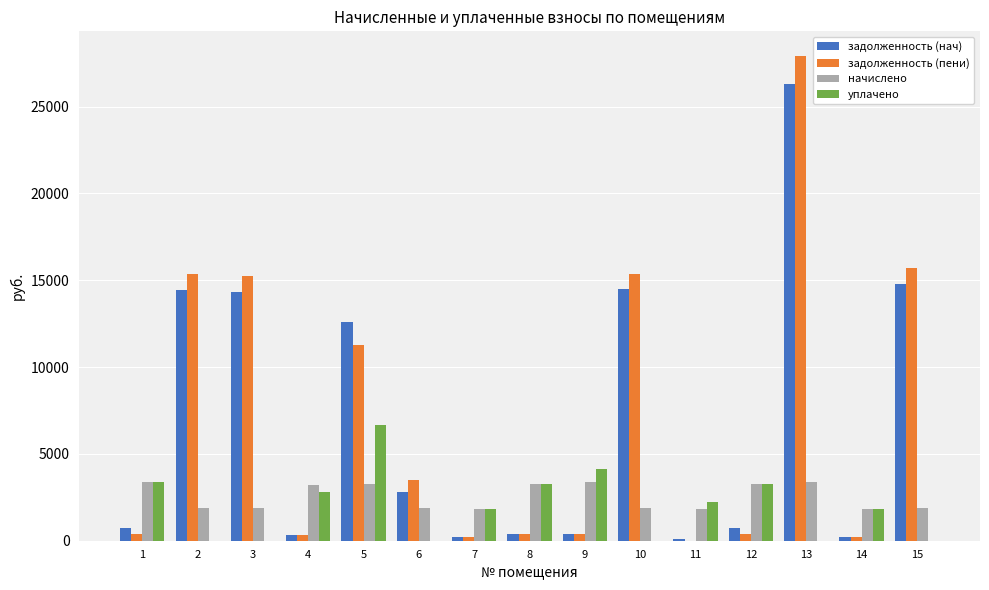

What is the greatest value displayed?

27935.9